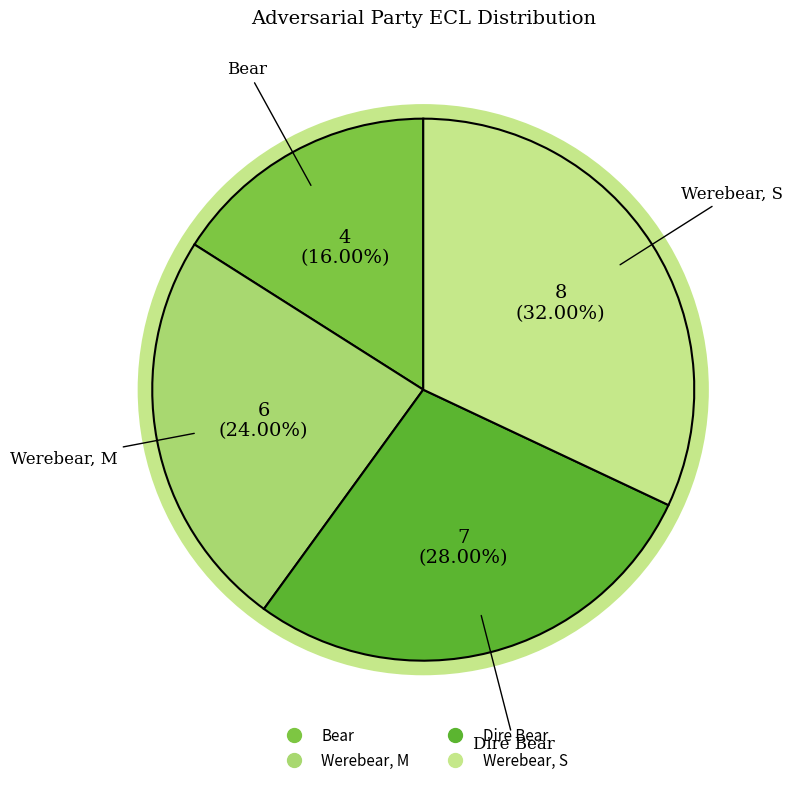

Is there any slice that represents more than half of the pie?

No